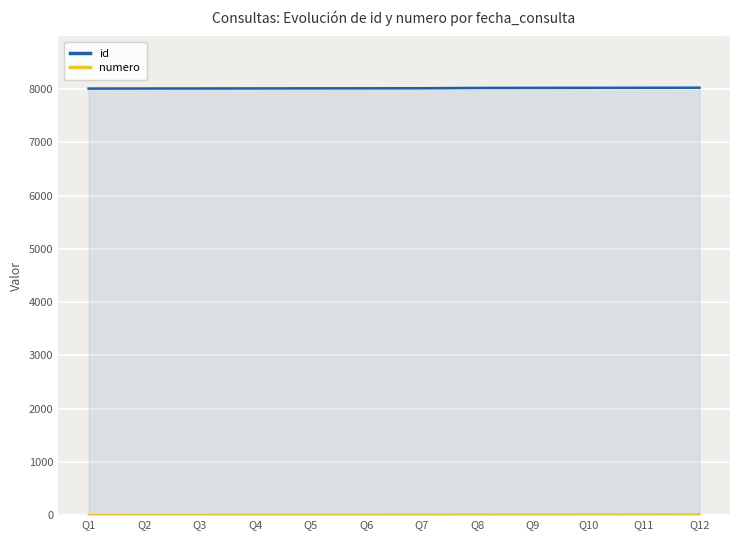

Between Q2 and Q7, which is larger?

Q7